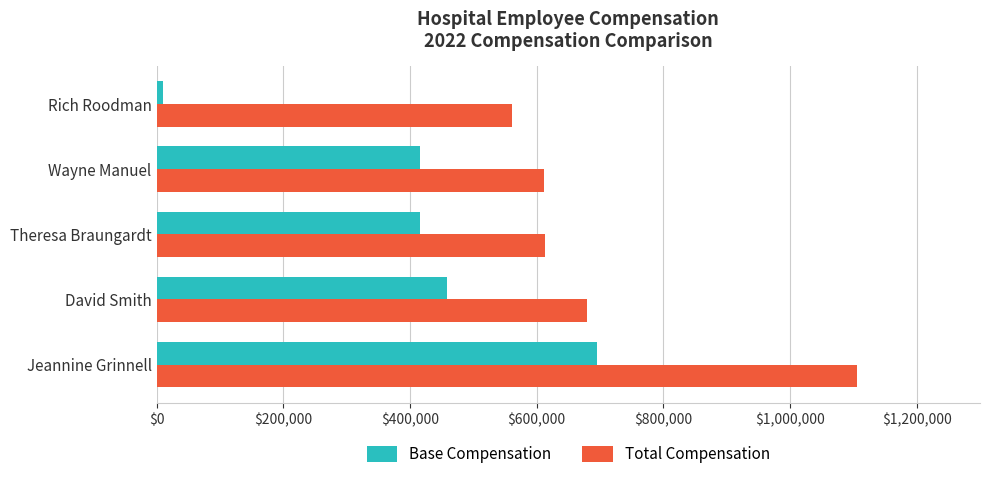

What are all the series names shown in the legend?

Base Compensation, Total Compensation